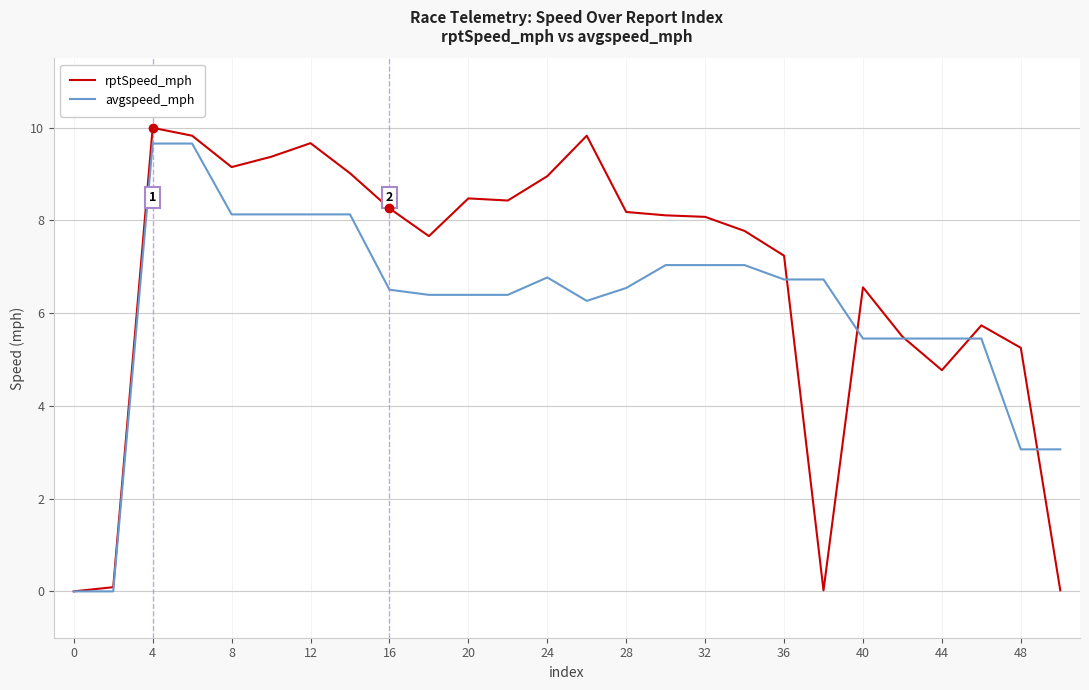

What are all the series names shown in the legend?

rptSpeed_mph, avgspeed_mph